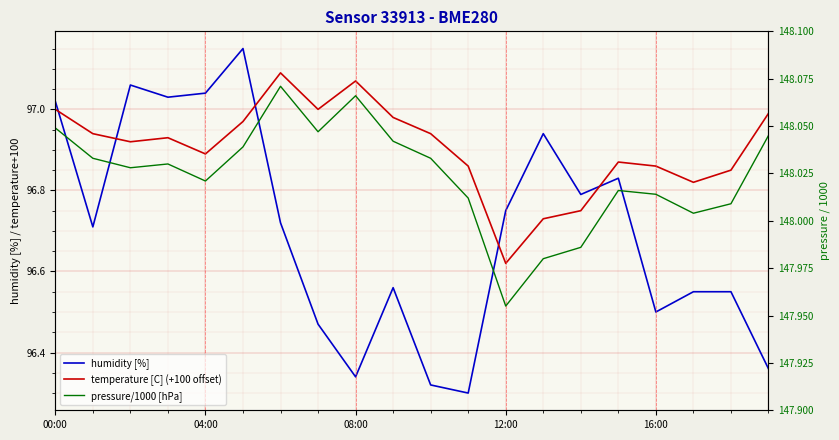

True or false: temperature [C] (+100 offset) and pressure/1000 [hPa] intersect in this chart.

False